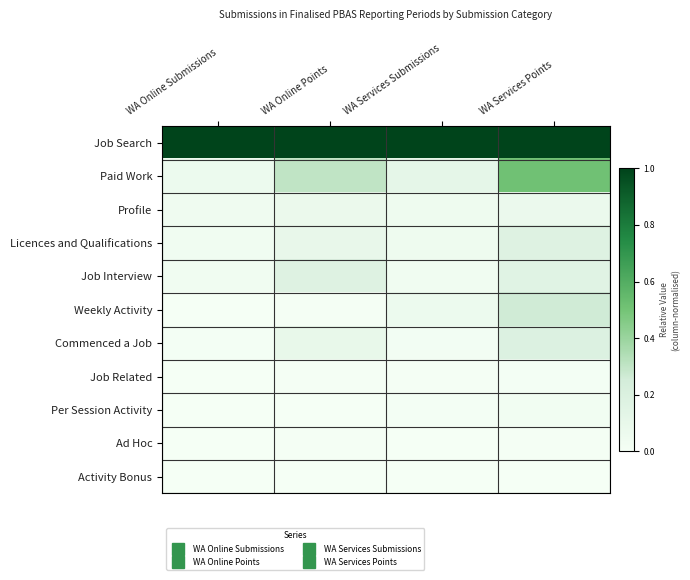

At which category is the sum across all series the highest?

WA Services Points